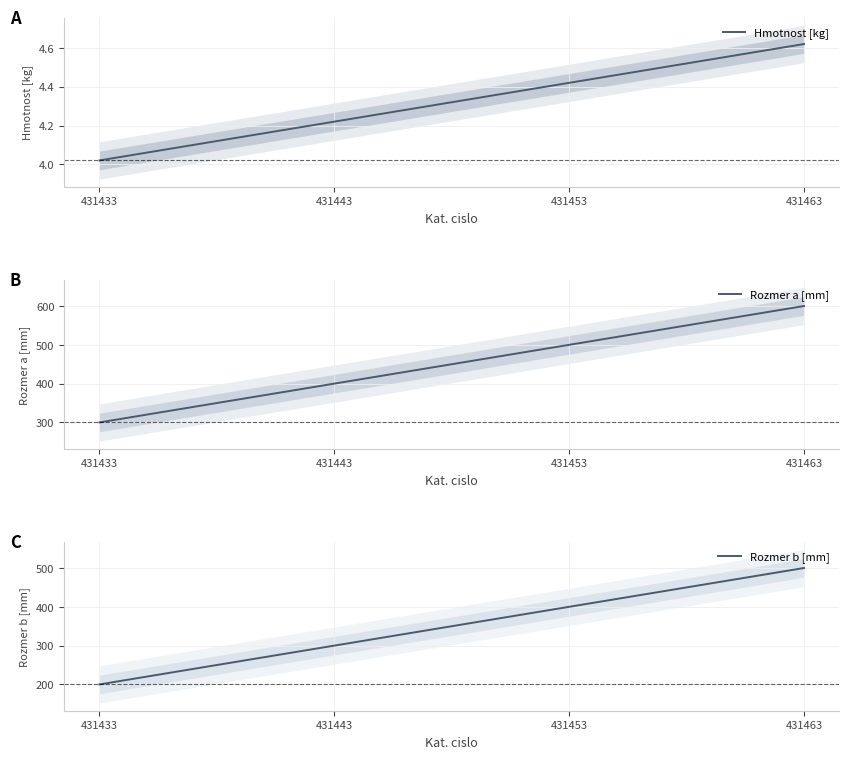

True or false: Rozmer a [mm] has a value of 600.0 at 431463.

True